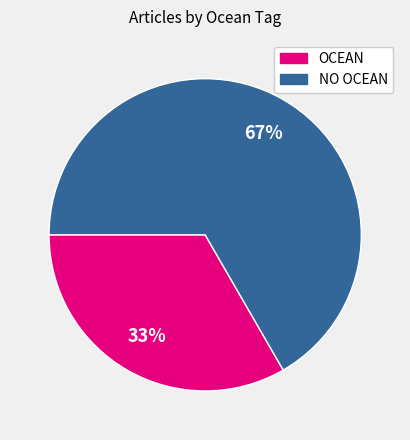

To the nearest percent, what is the average slice percentage?

50%